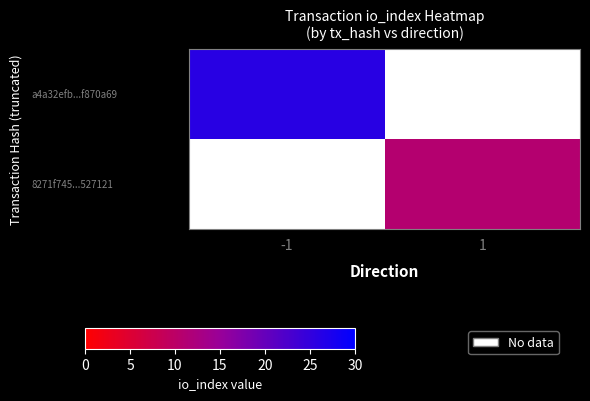

What is the minimum value shown in the chart?

11.0